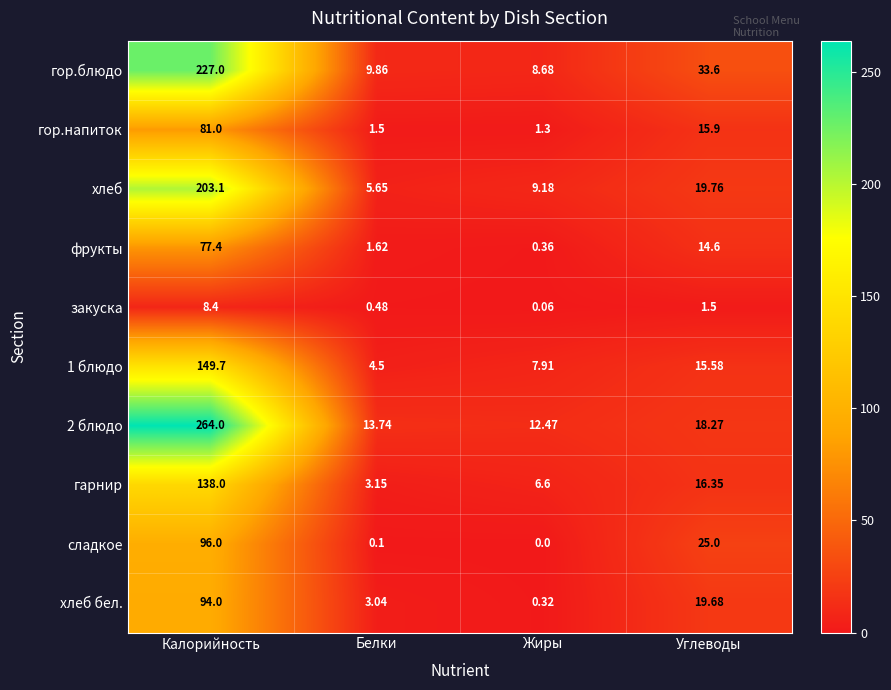

List the series in order of their peak value, highest first.

2 блюдо, гор.блюдо, хлеб, 1 блюдо, гарнир, сладкое, хлеб бел., гор.напиток, фрукты, закуска